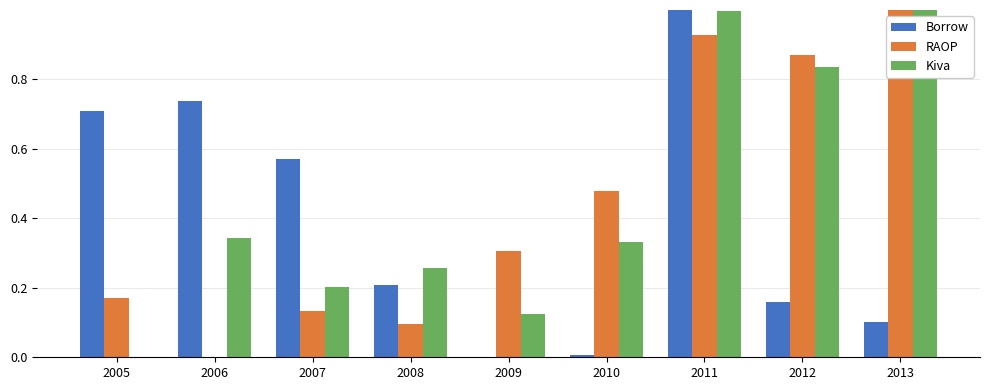

At which category is the sum across all series the highest?

2011